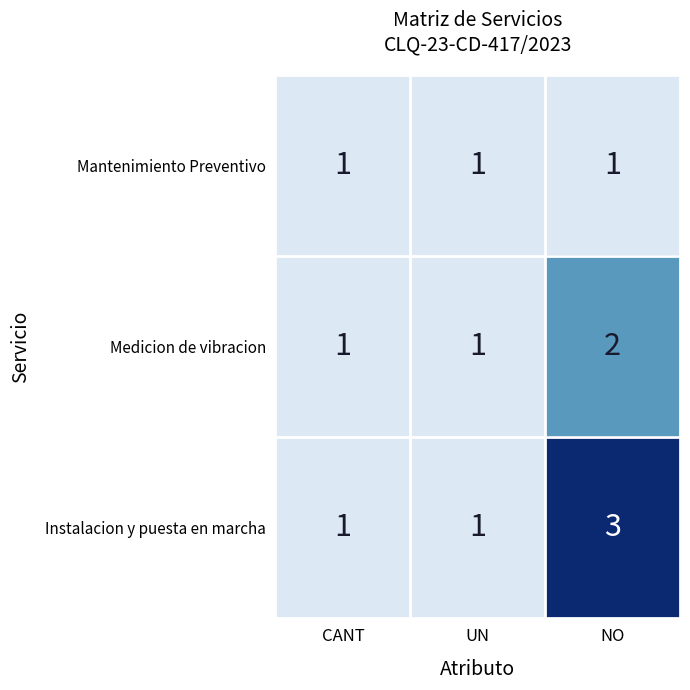

Count the Medicion de vibracion values in the range 1 to 2.

3